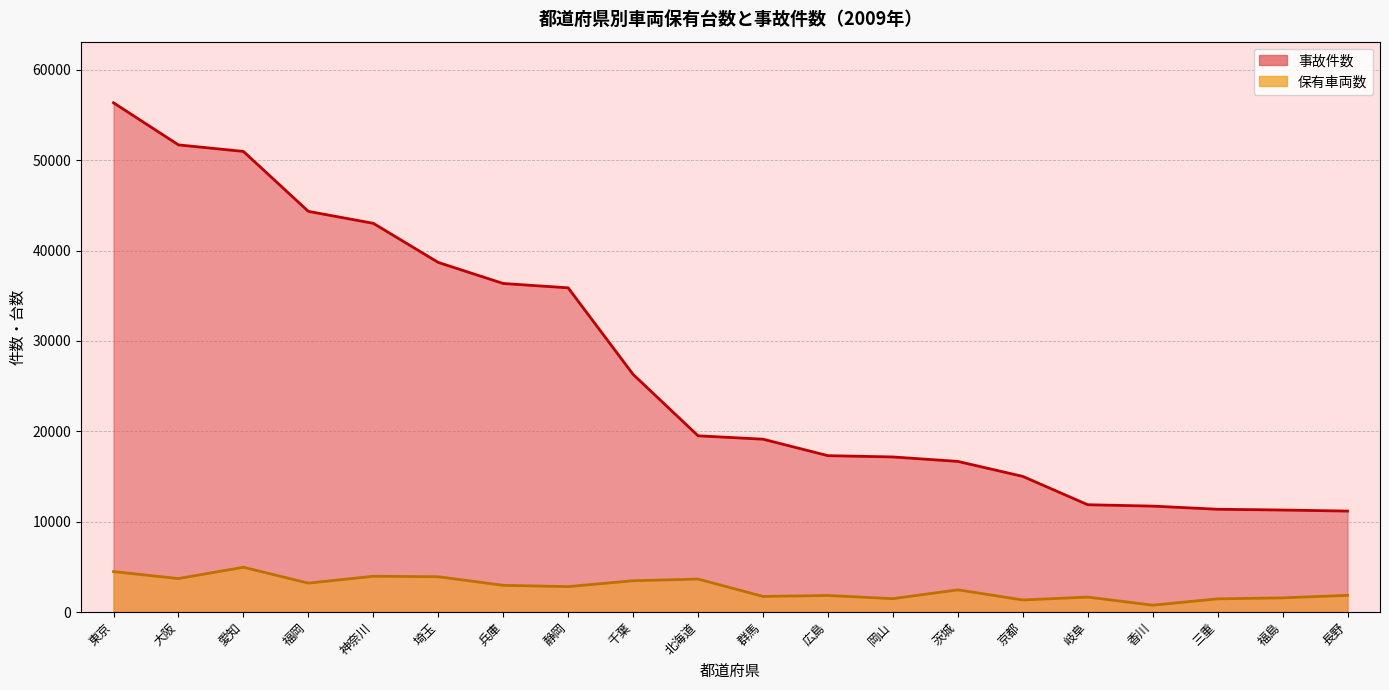

Which series changed the most between 茨城 and 京都?

事故件数